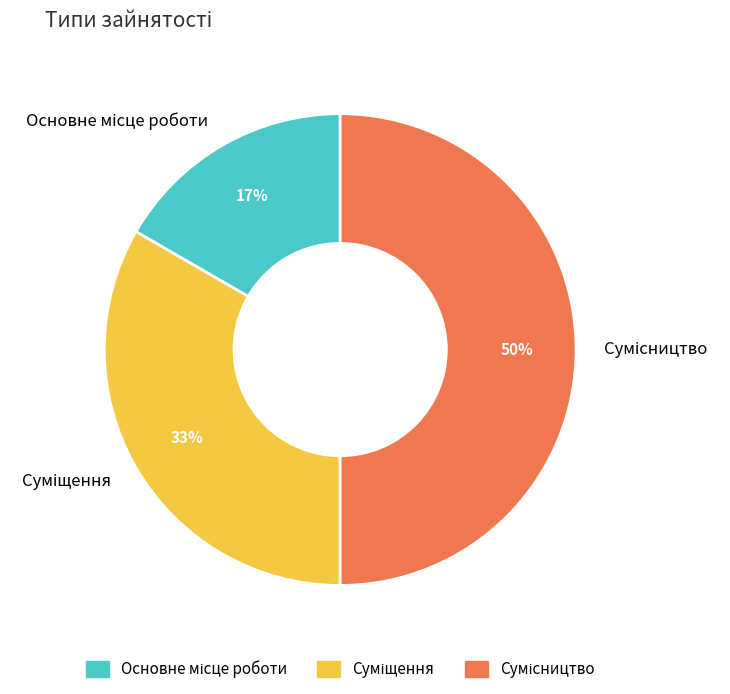

To the nearest percent, what is the difference between the largest and smallest slice percentages?

33%